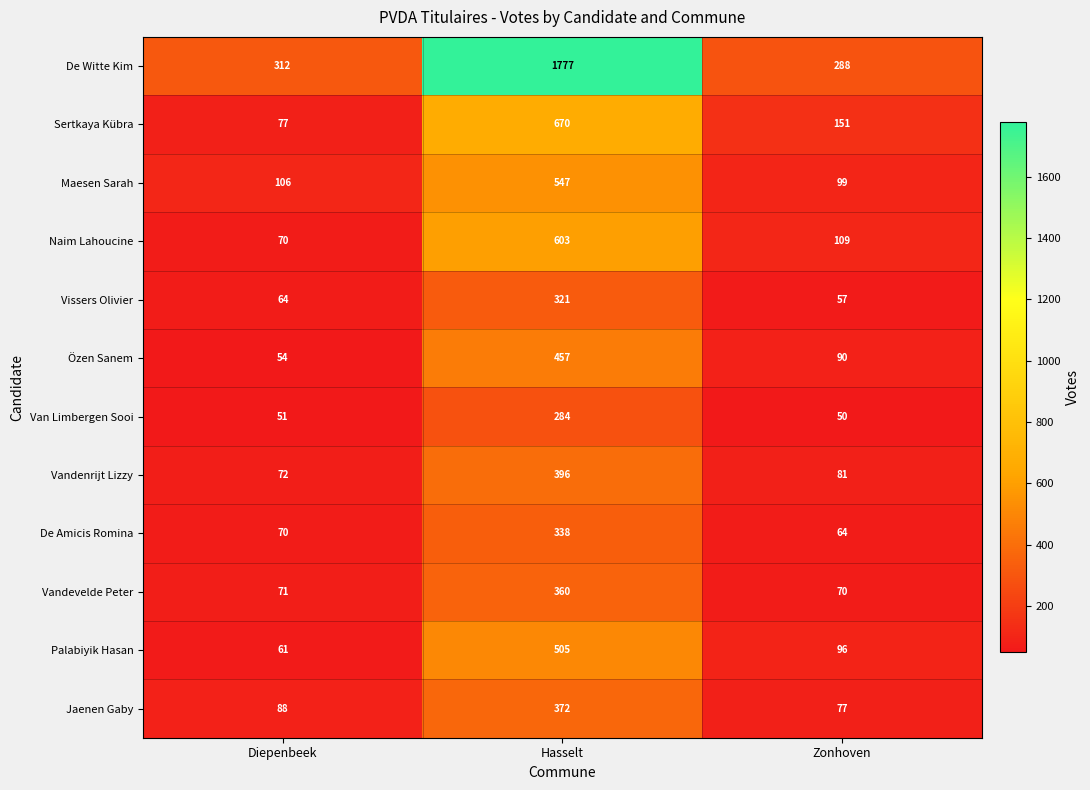

What is the average value of the Vissers Olivier series?

147